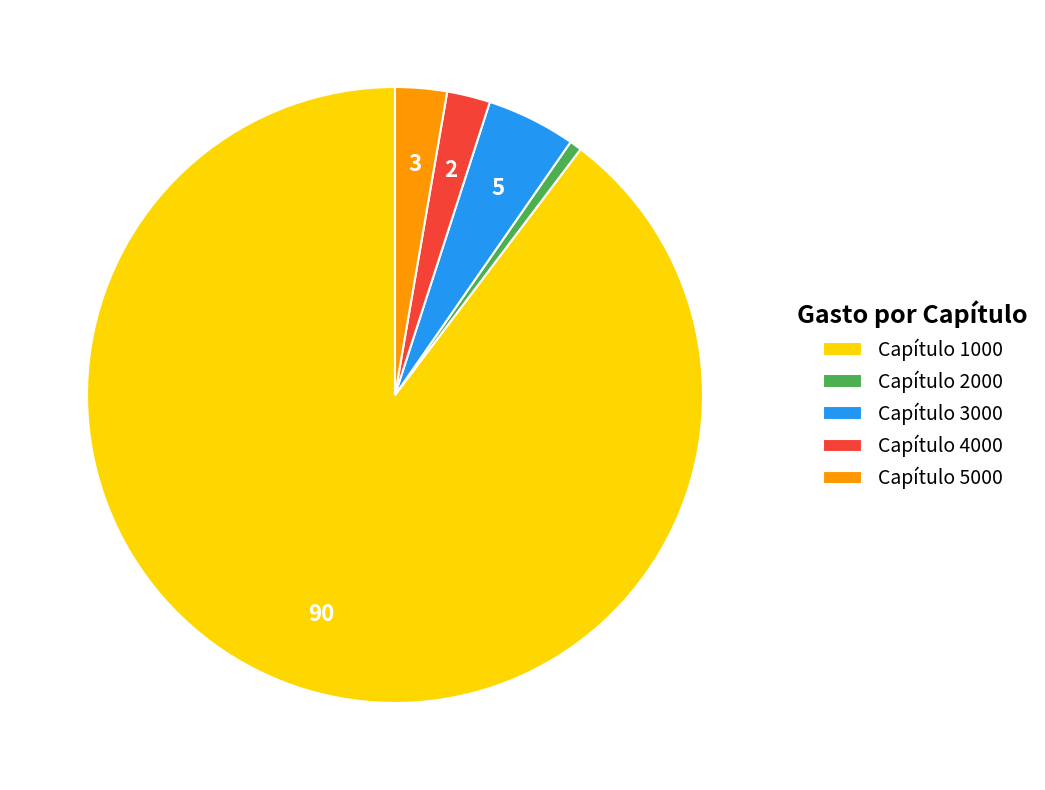

What is the largest slice in the pie chart?

Capítulo 1000